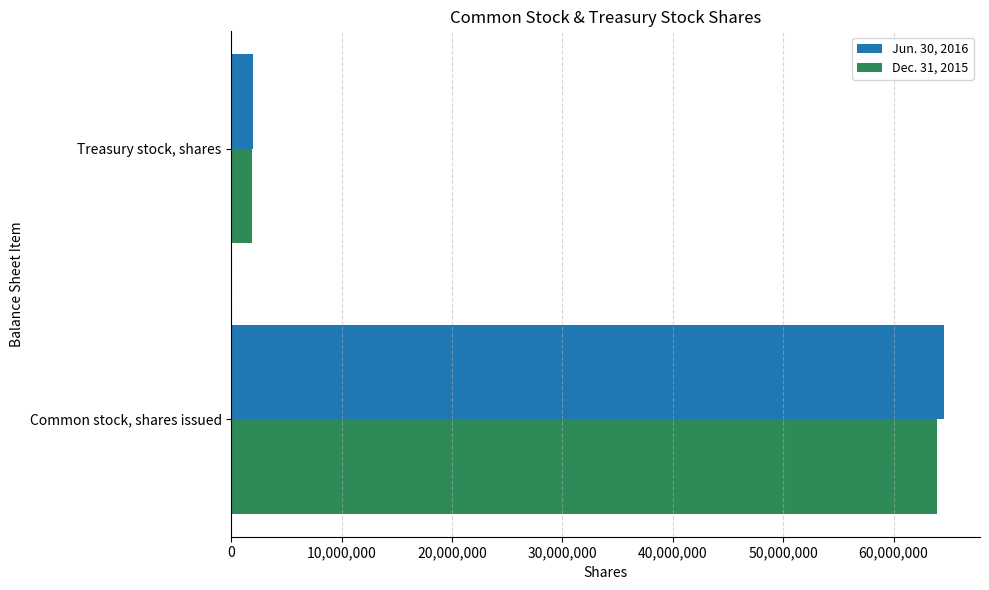

Is the value of Dec. 31, 2015 at Common stock, shares issued greater than the value of Jun. 30, 2016 at Treasury stock, shares?

Yes